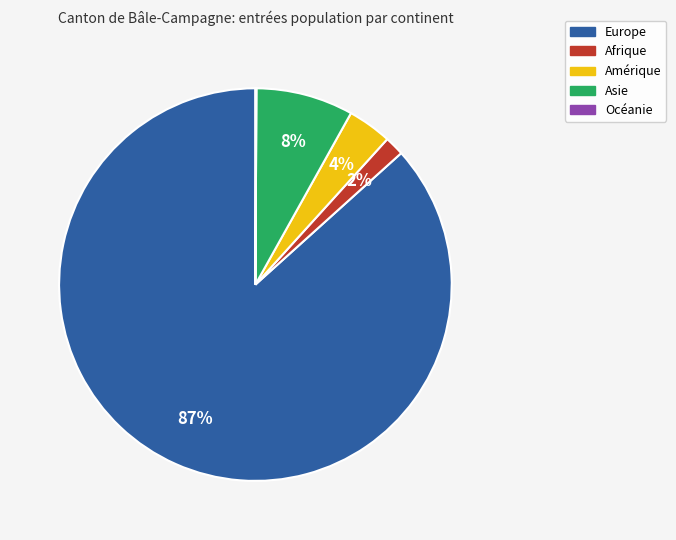

To the nearest percent, what portion does Amérique represent?

4%